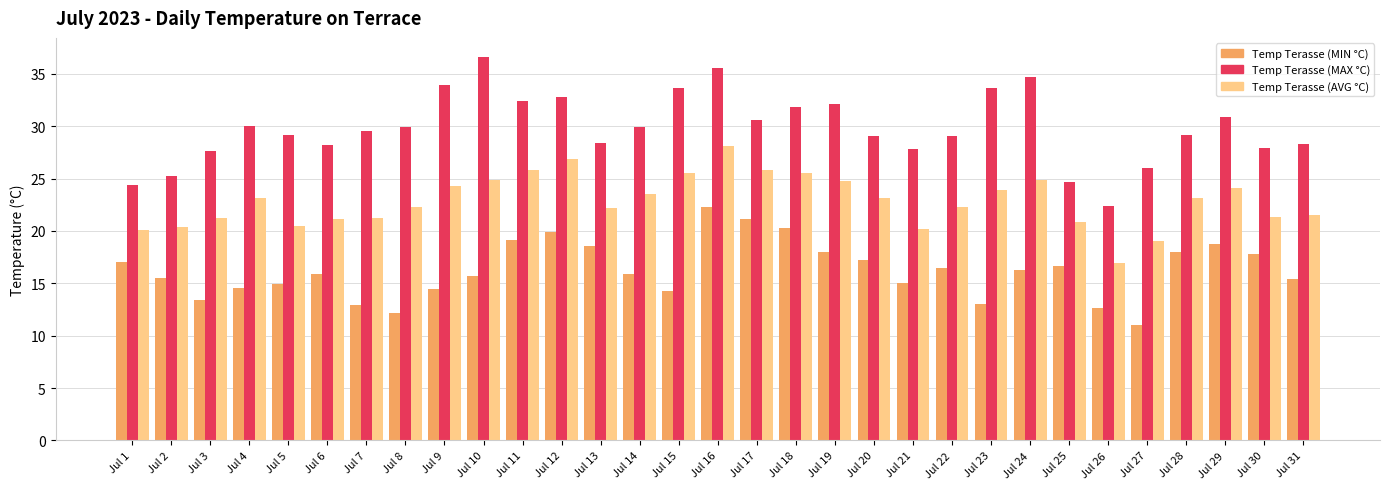

At which label does Temp Terasse (MIN °C) reach its peak?

Jul 16